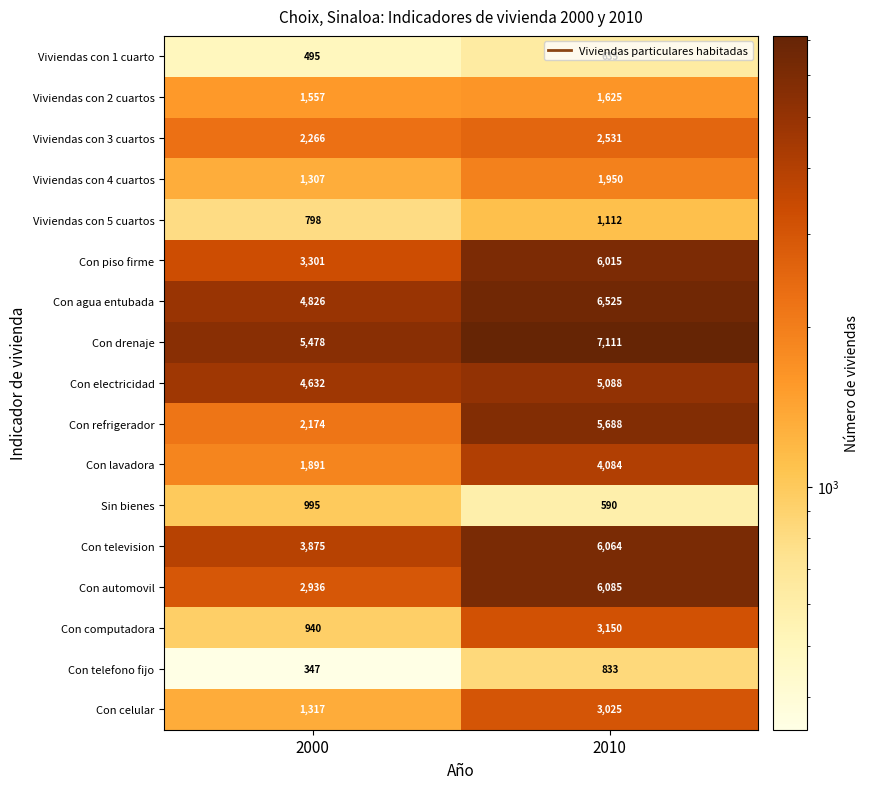

Which label corresponds to the smallest value in the chart?

2000